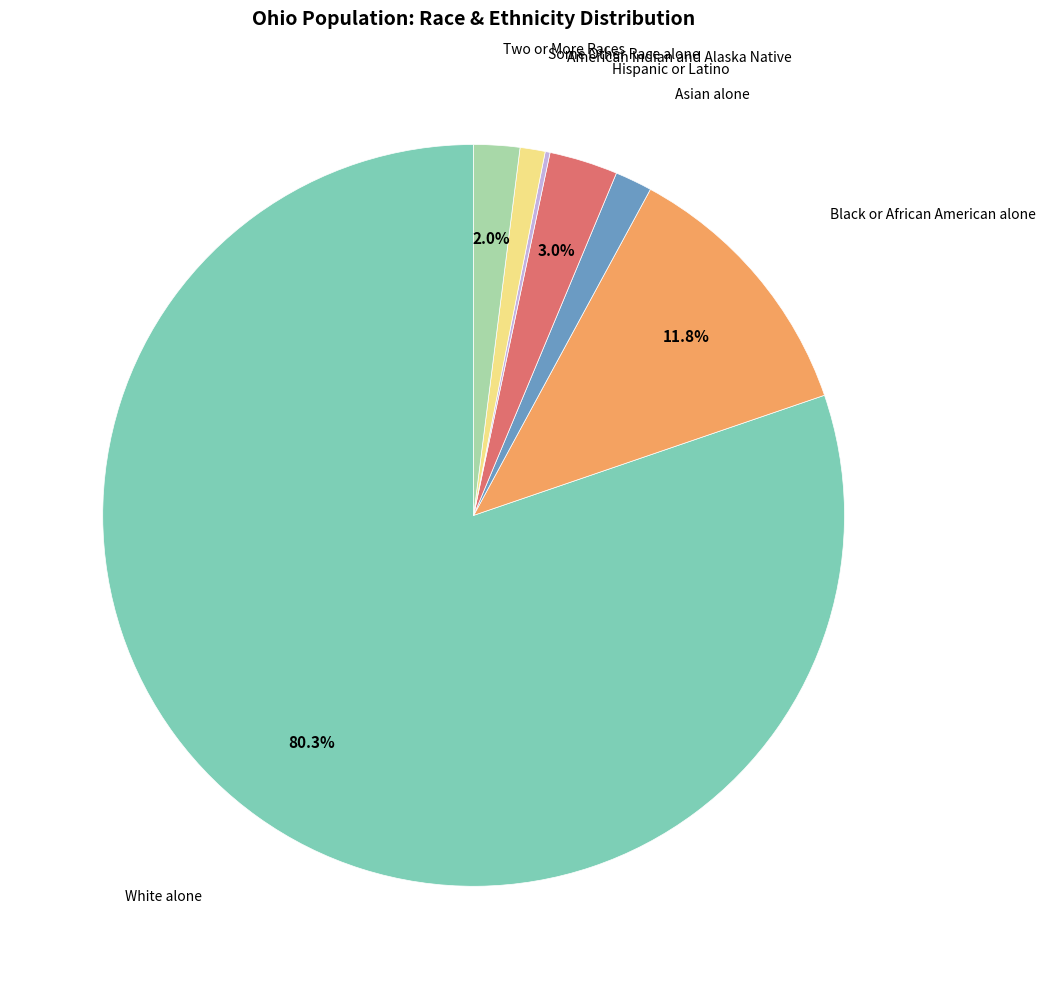

Does any single category account for the majority?

Yes